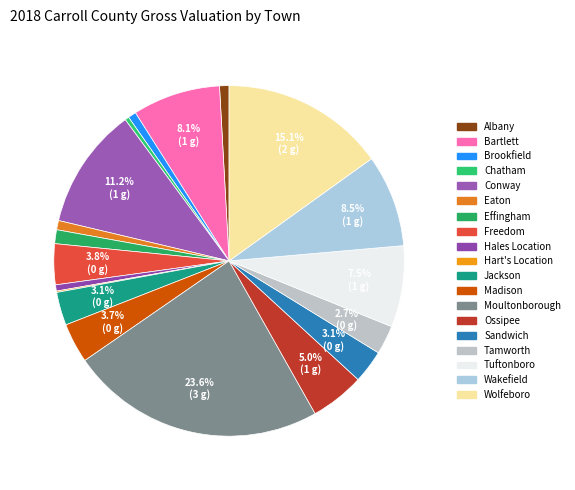

To the nearest percent, what is the difference between the Freedom and Brookfield slice percentages?

3%